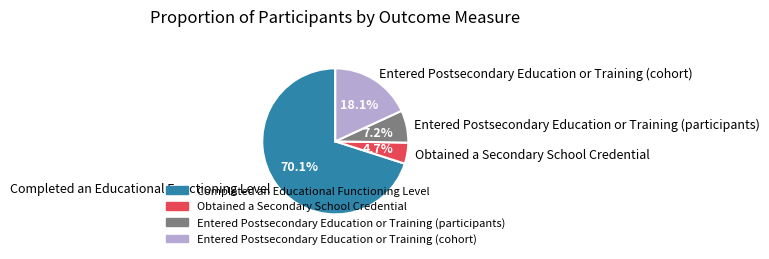

To the nearest percent, what is the average slice percentage?

25%